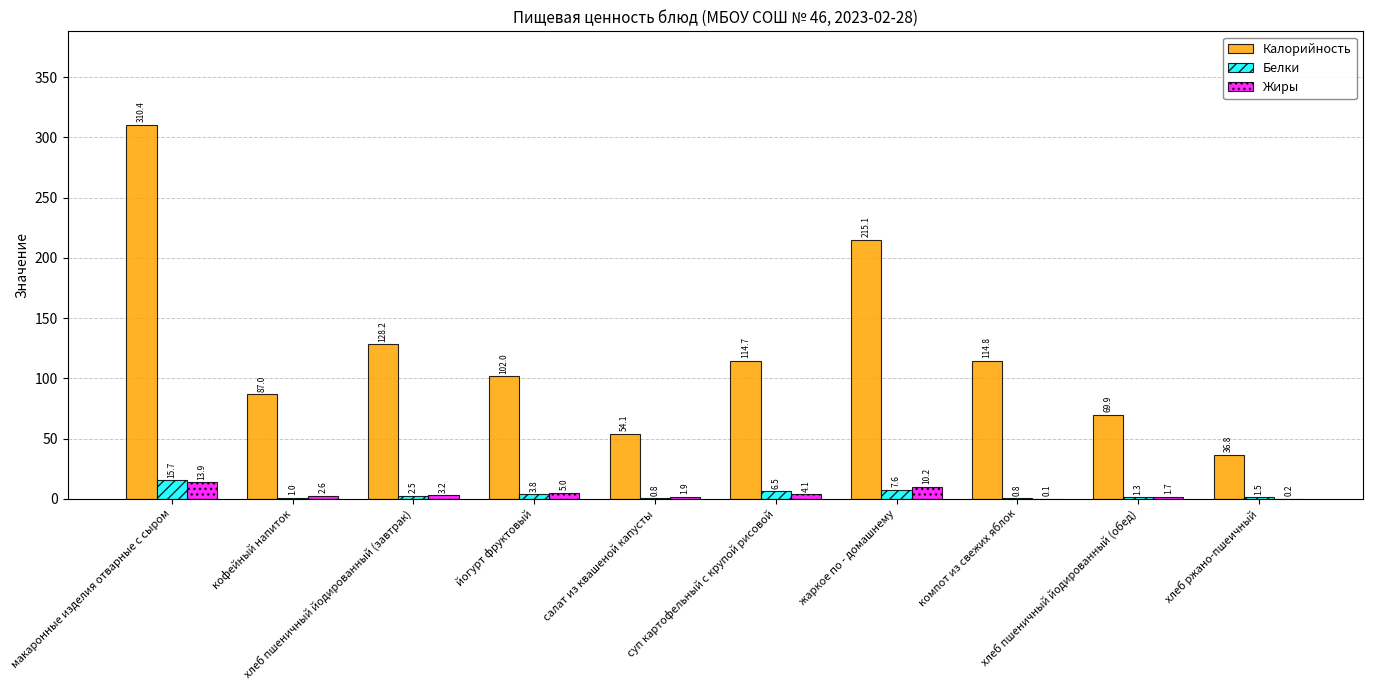

What is the highest value of the Калорийность series?

310.4